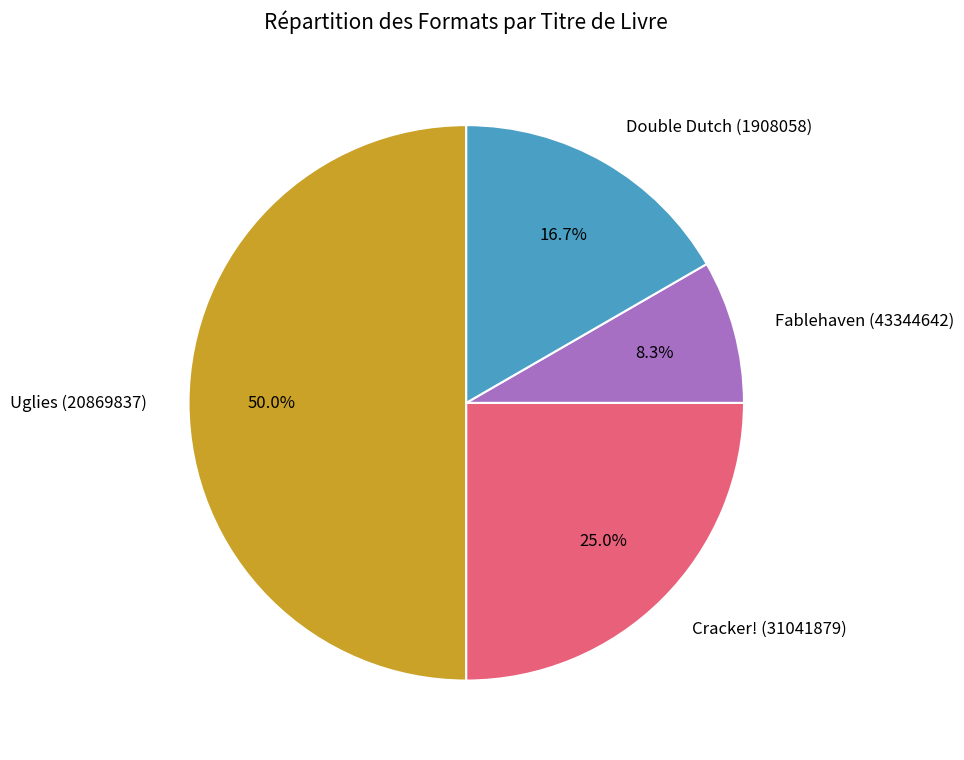

What percentage is the Double Dutch (1908058) slice, to the nearest percent?

17%